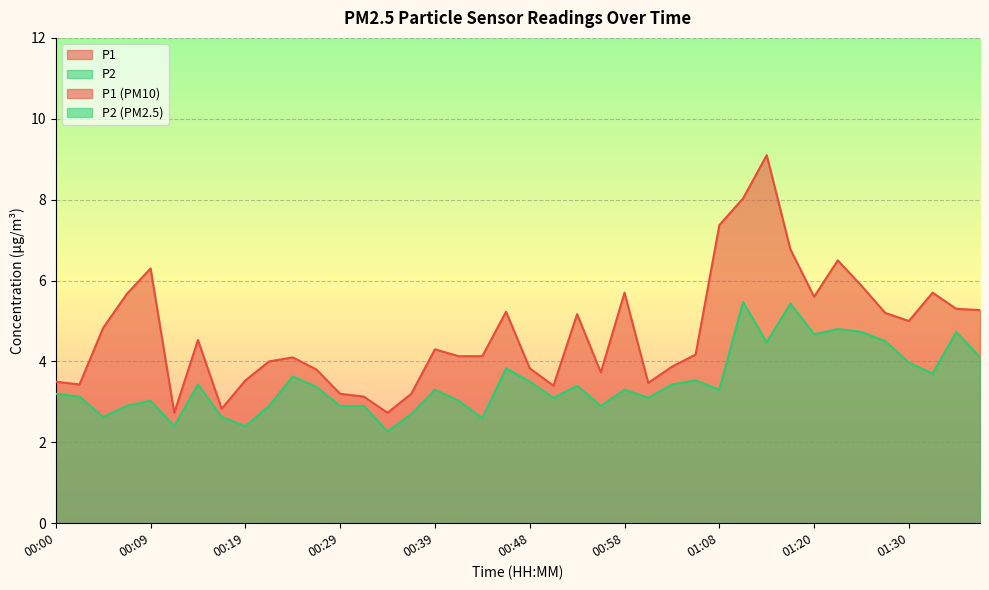

What is the sum of all P2 values?

139.3